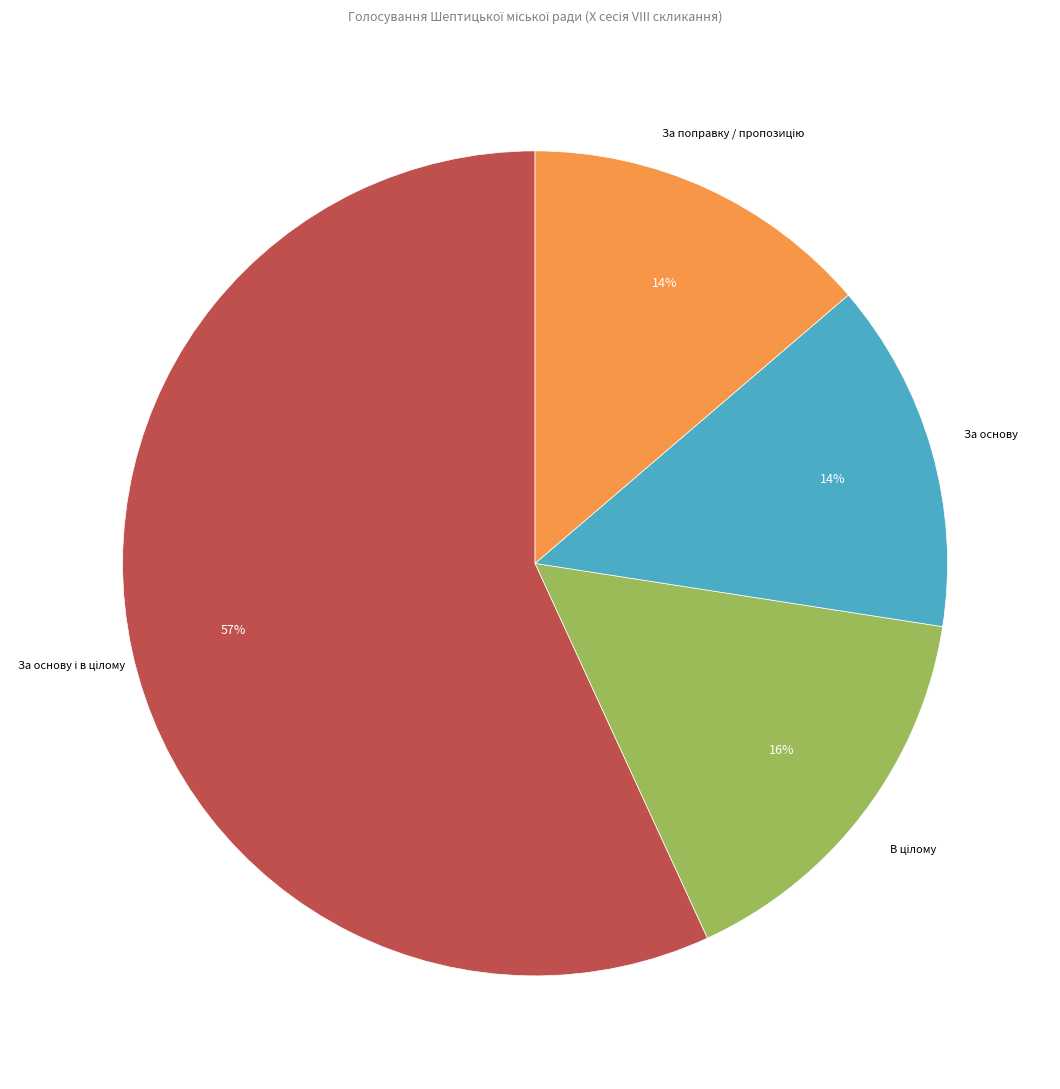

Count the number of slices in the pie.

4